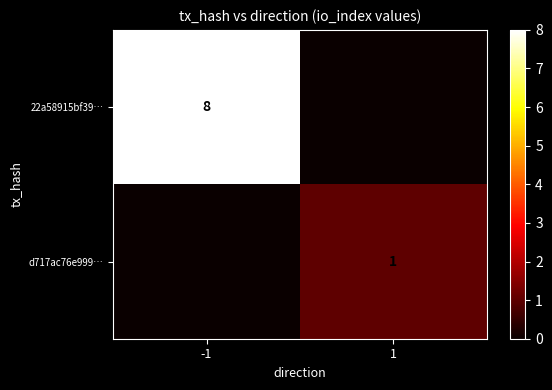

Is it true that d717ac76e999… equals 1 at 1?

True